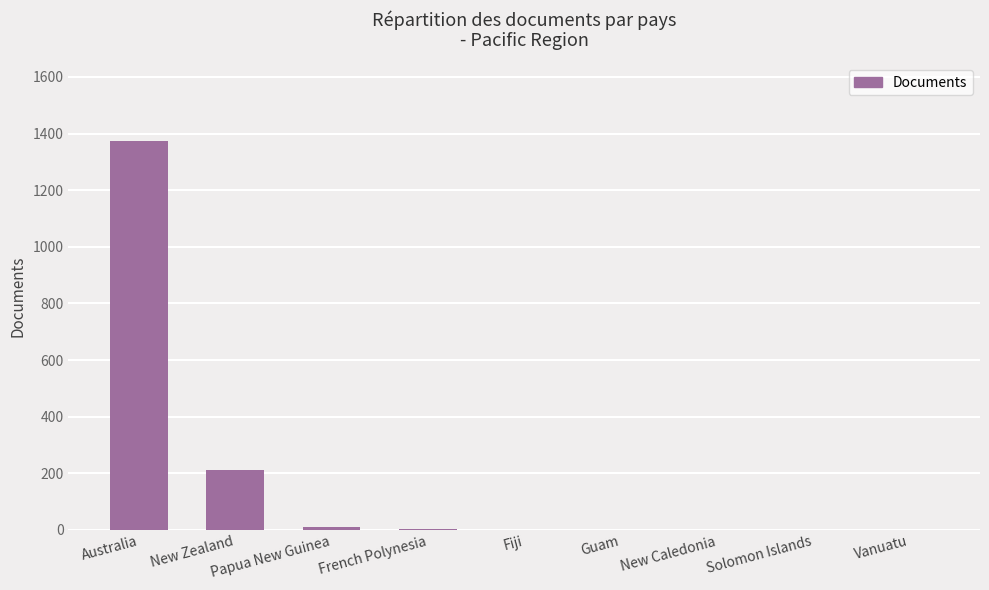

True or false: the data shows 1 at Guam.

True